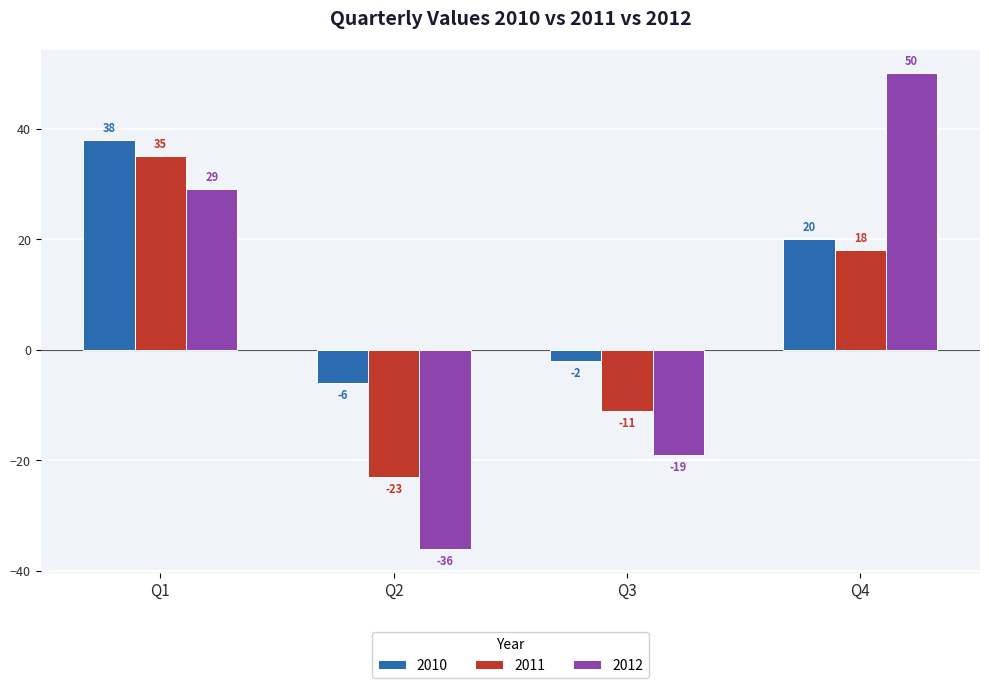

List the labels in order of 2012 value, largest first.

Q4, Q1, Q3, Q2